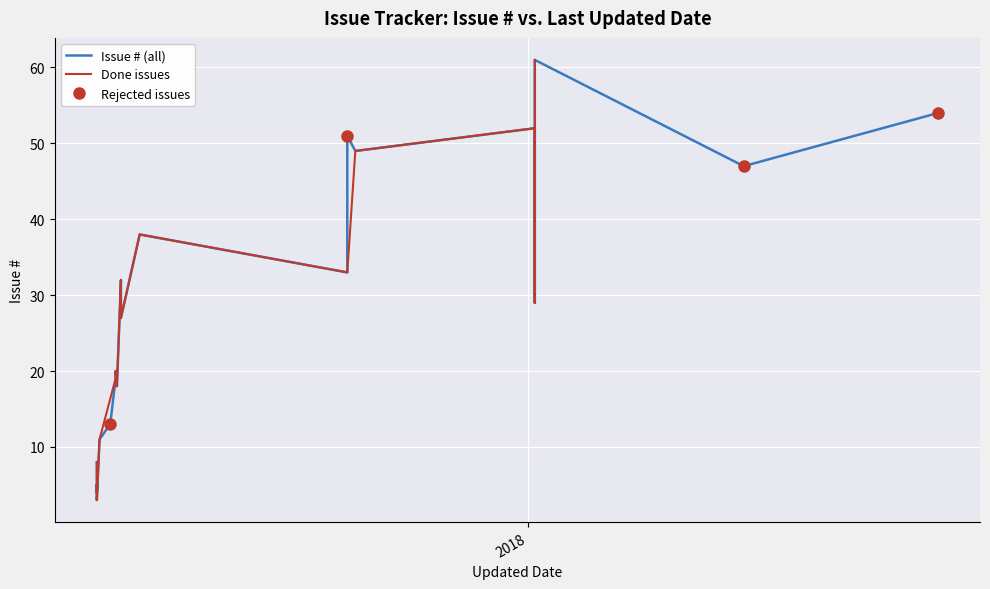

Where is the first local maximum?

2